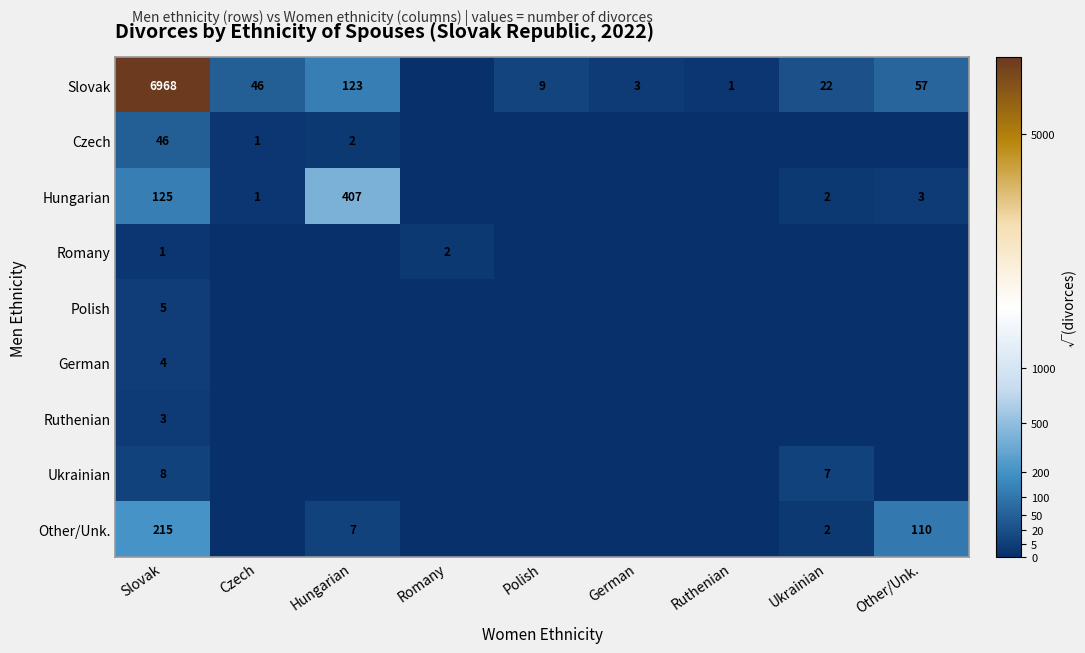

Which label corresponds to the smallest value in the chart?

Romany